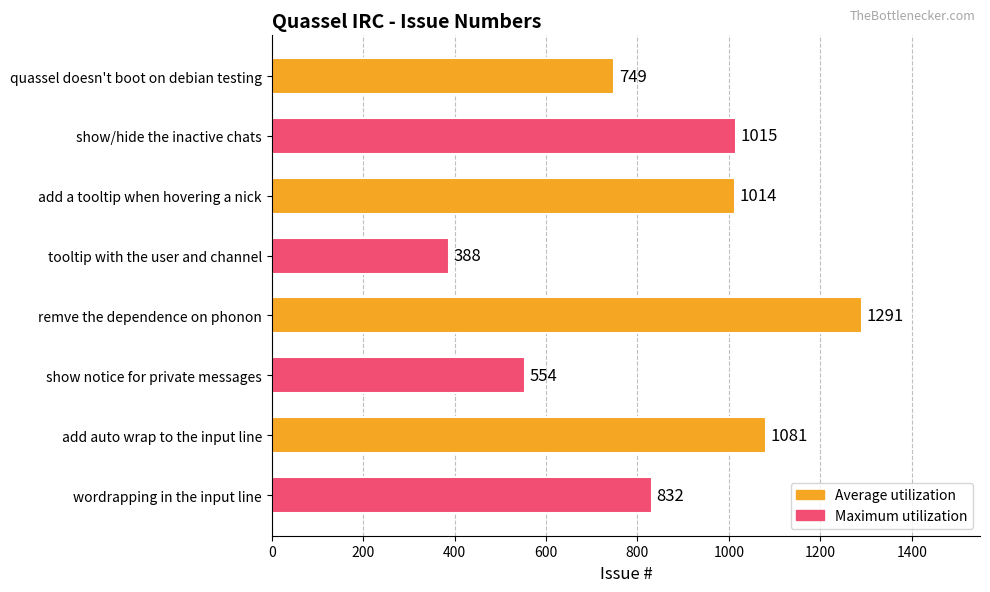

What is the maximum value shown in the chart?

1291